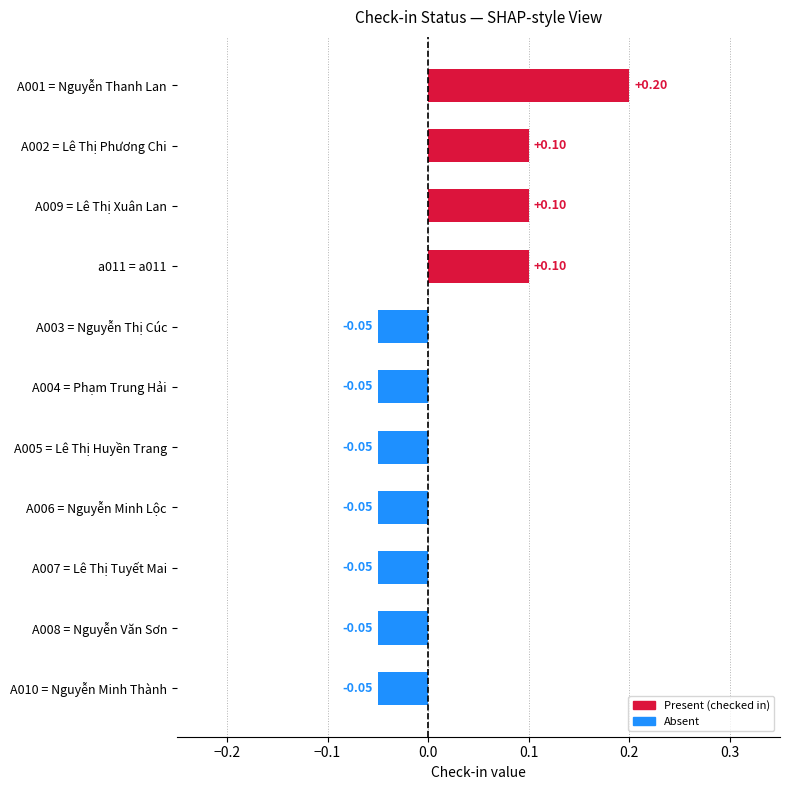

Count the values in the range 0 to 1.

4